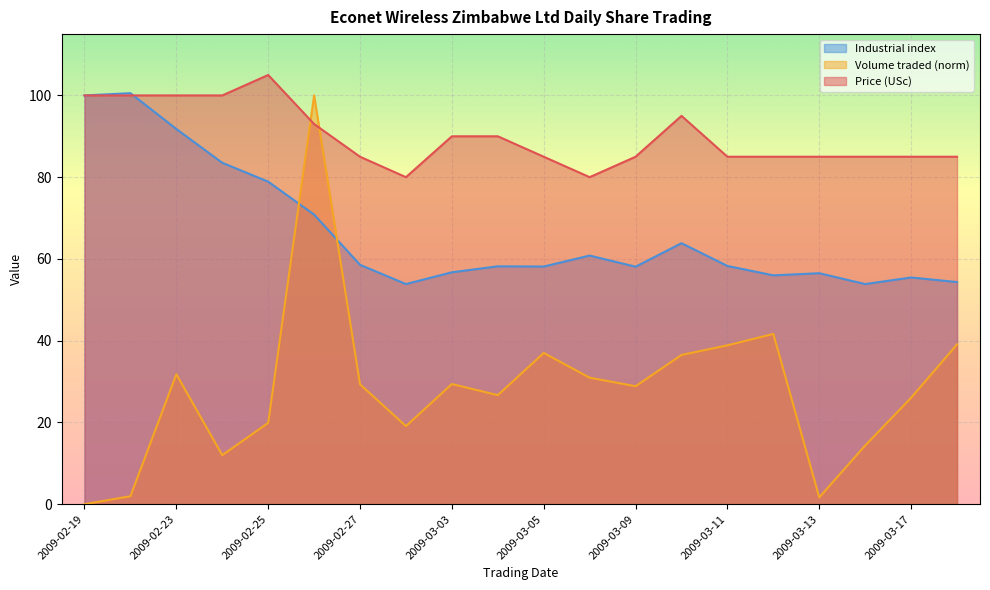

How many lines are shown in the chart?

3